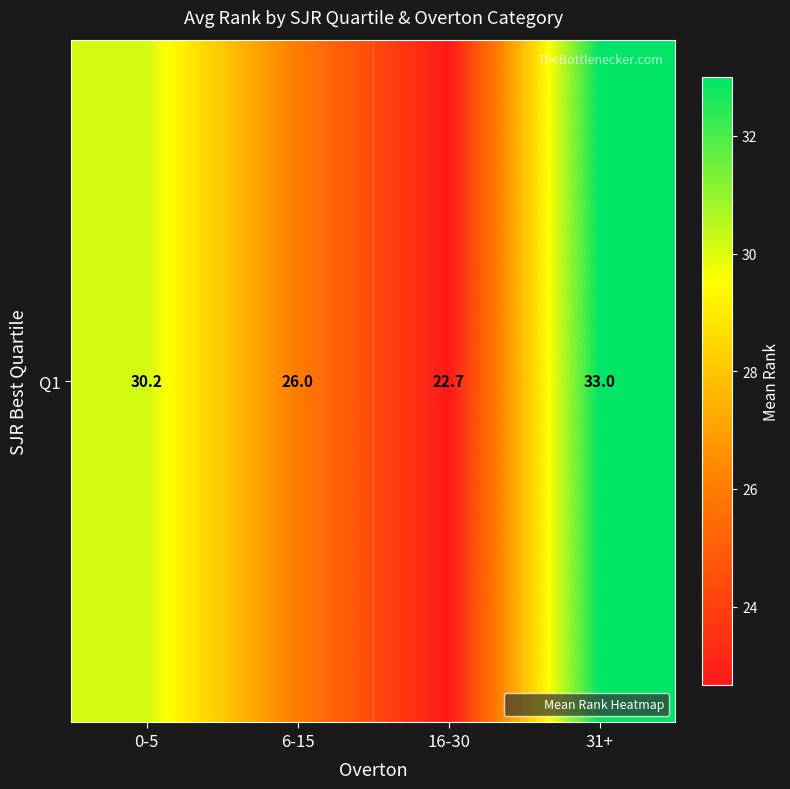

What is the greatest value displayed?

33.0